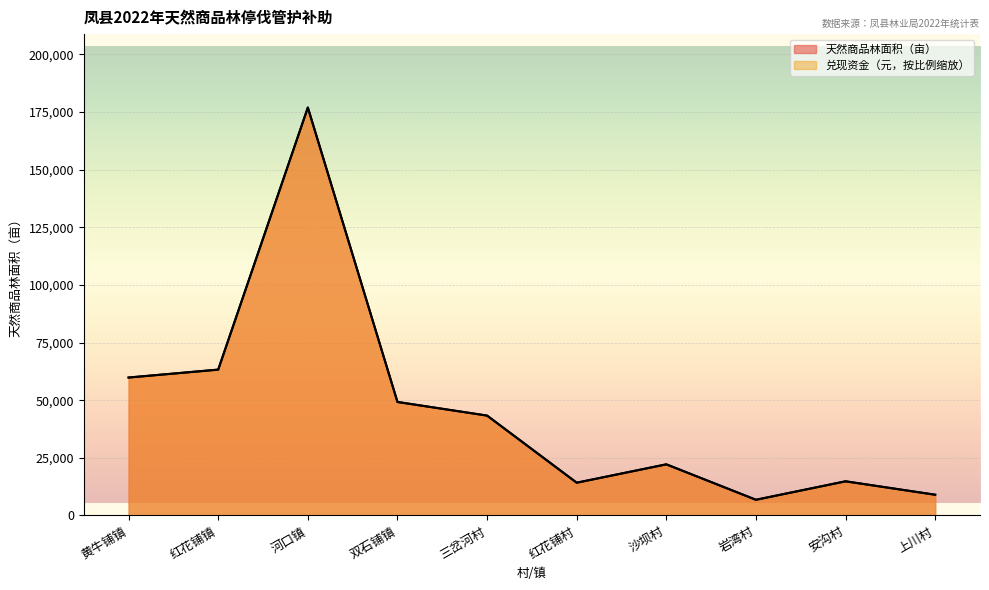

What is the difference between the 天然商品林面积（亩） values at 河口镇 and 安沟村?

162144